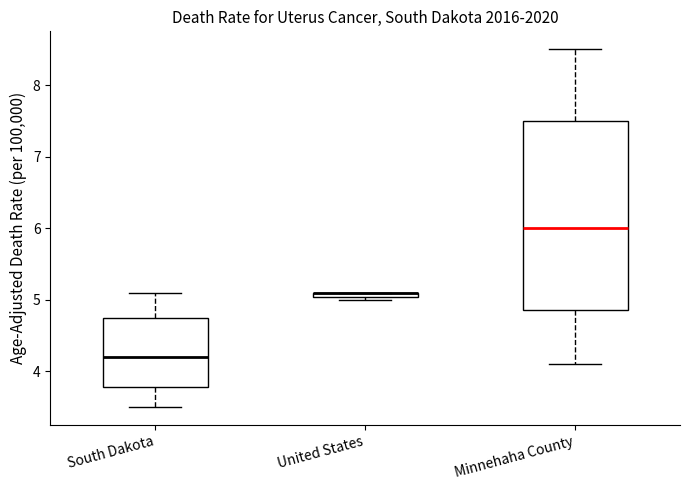

Where is the upper edge of the box for South Dakota on the y-axis? The values are not printed on the chart, so give them approximately, as read against the axis.

4.7